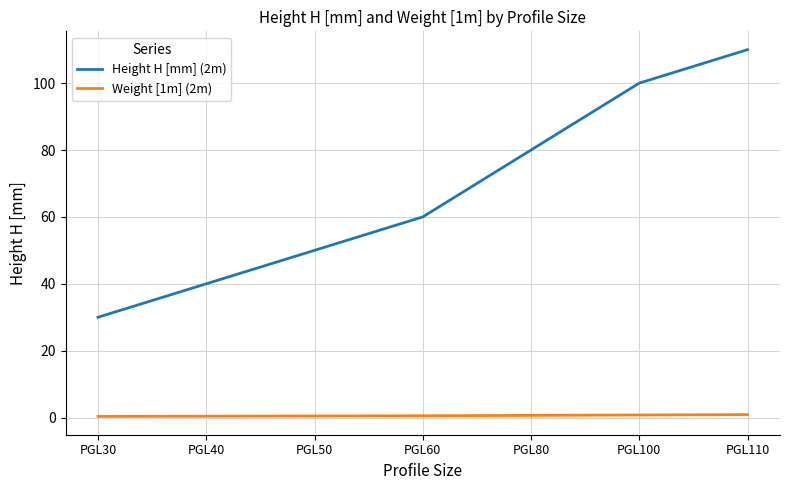

True or false: Height H [mm] (2m) has a value of 100.0 at PGL100.

True